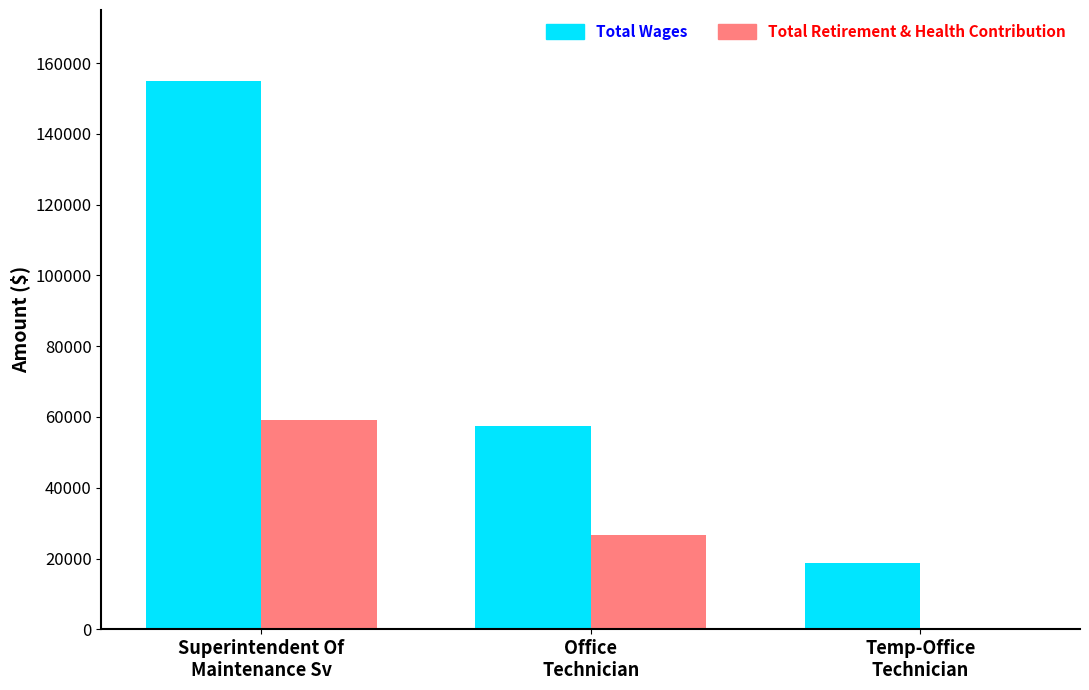

What is the sum of all Total Wages values?

231159